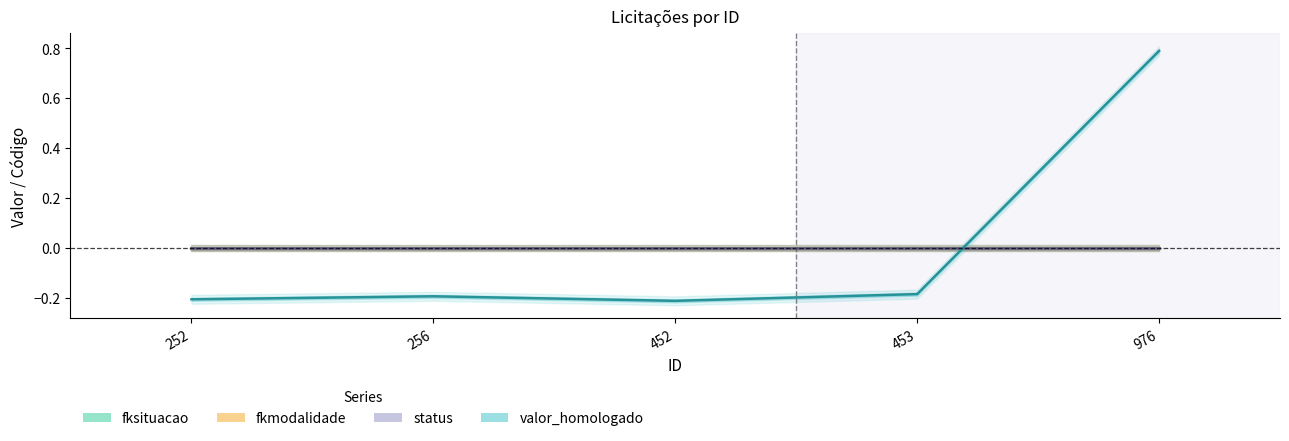

True or false: fksituacao and fkmodalidade intersect in this chart.

False